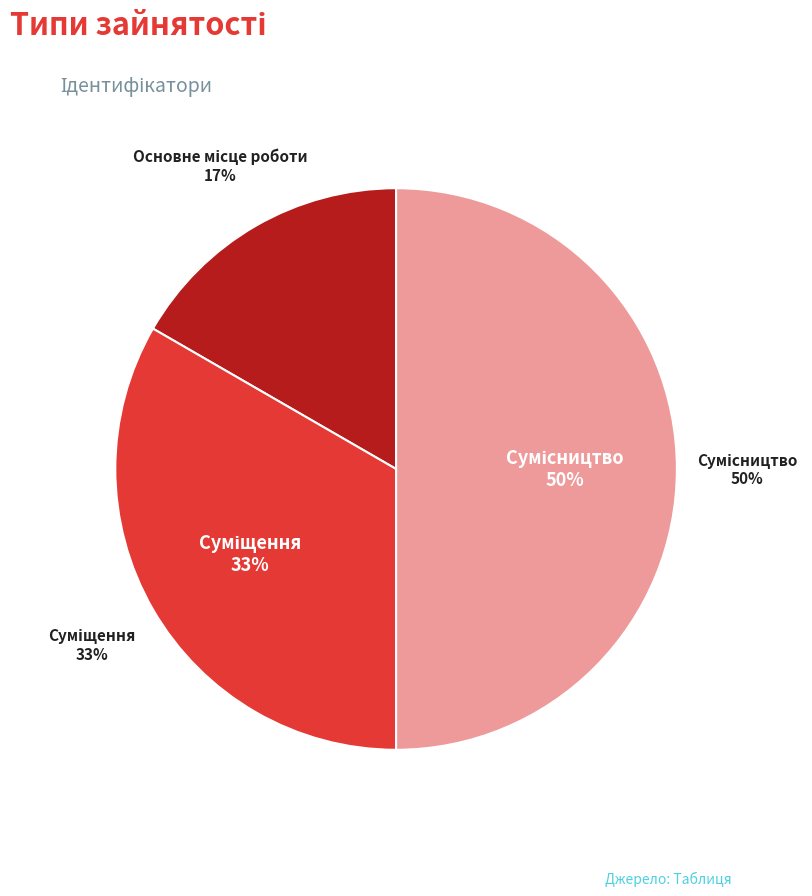

What is the total percentage of Основне місце роботи and Сумісництво?

66.7%